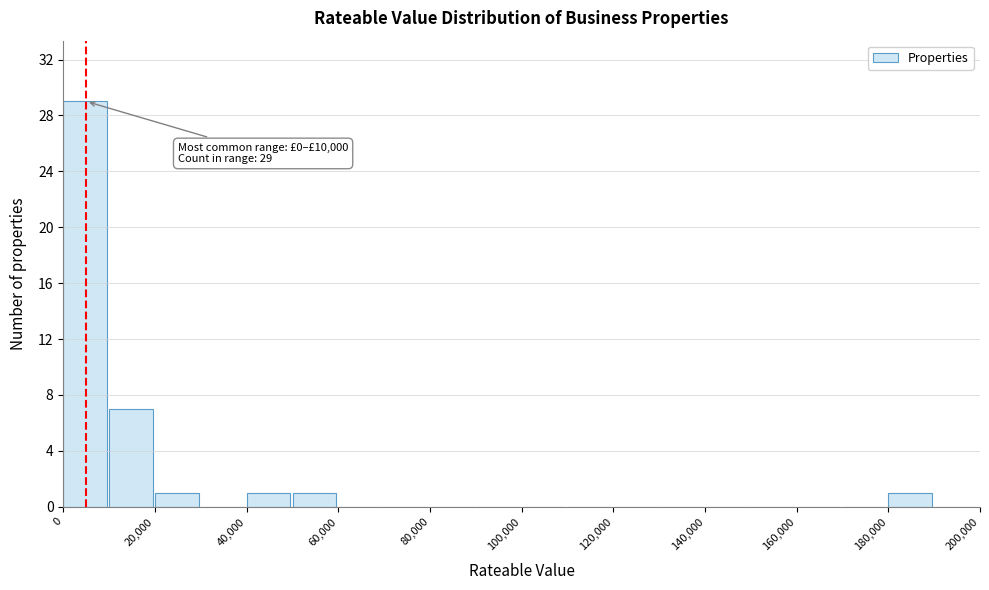

Over which range of the x-axis is the bar tallest?

0 to 10000